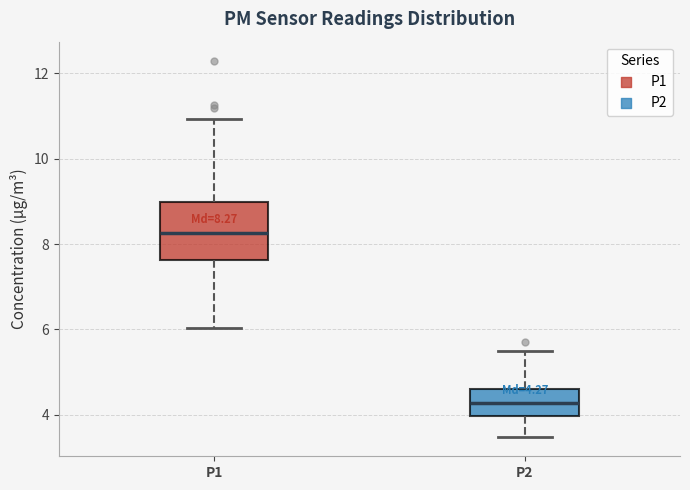

Which box's median line is the highest?

P1